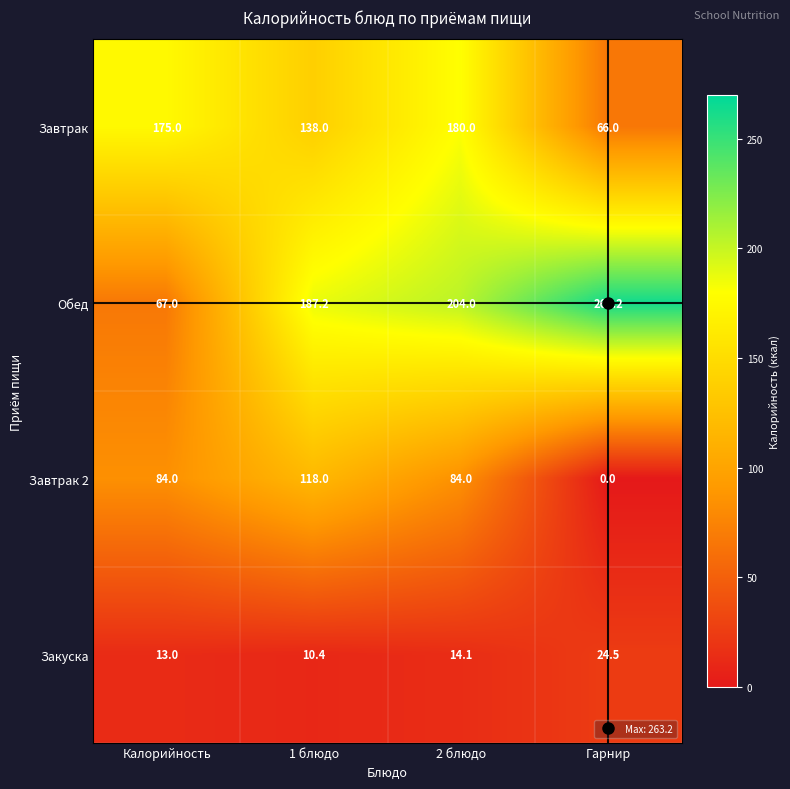

Between 1 блюдо and Гарнир, which series saw the biggest shift?

Завтрак 2